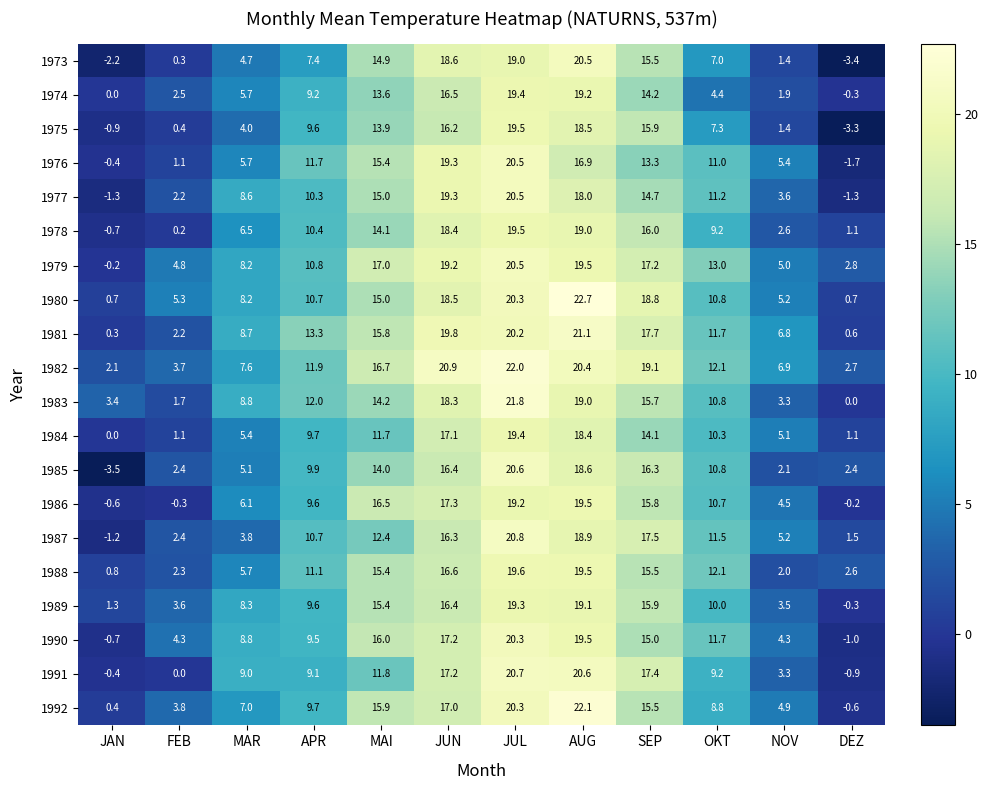

What is the minimum value shown in the chart?

-3.5